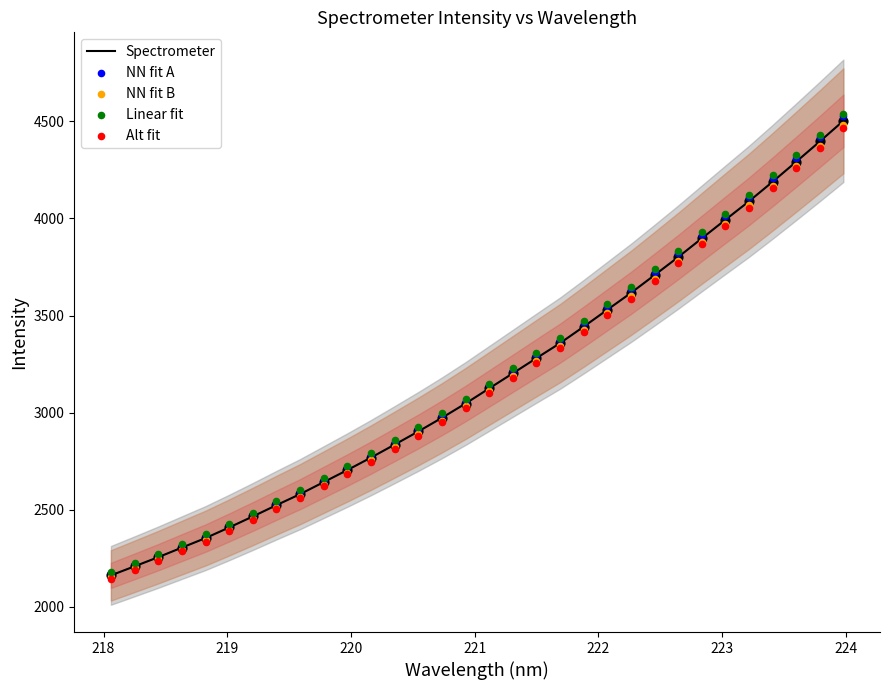

What are all the series names shown in the legend?

Spectrometer, NN fit A, NN fit B, Linear fit, Alt fit